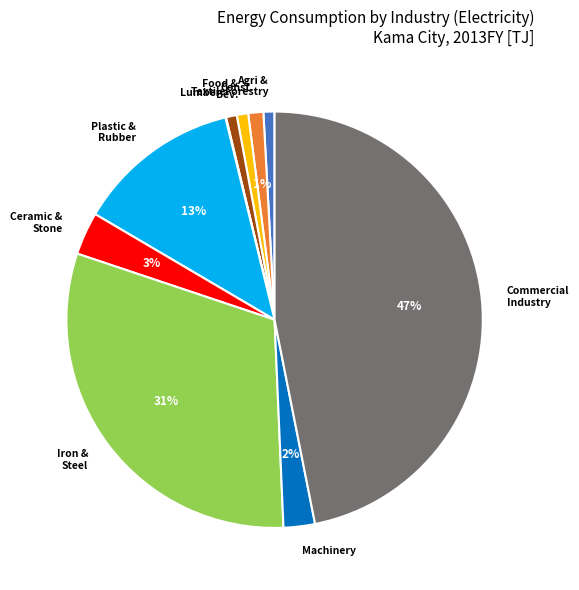

Which category has the biggest portion of the pie?

Commercial Industry